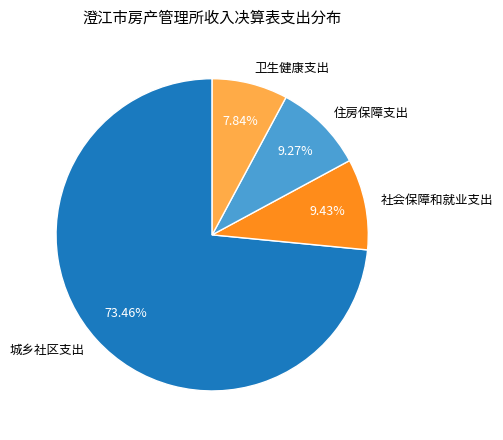

How much of the chart is everything except 社会保障和就业支出?

90.6%